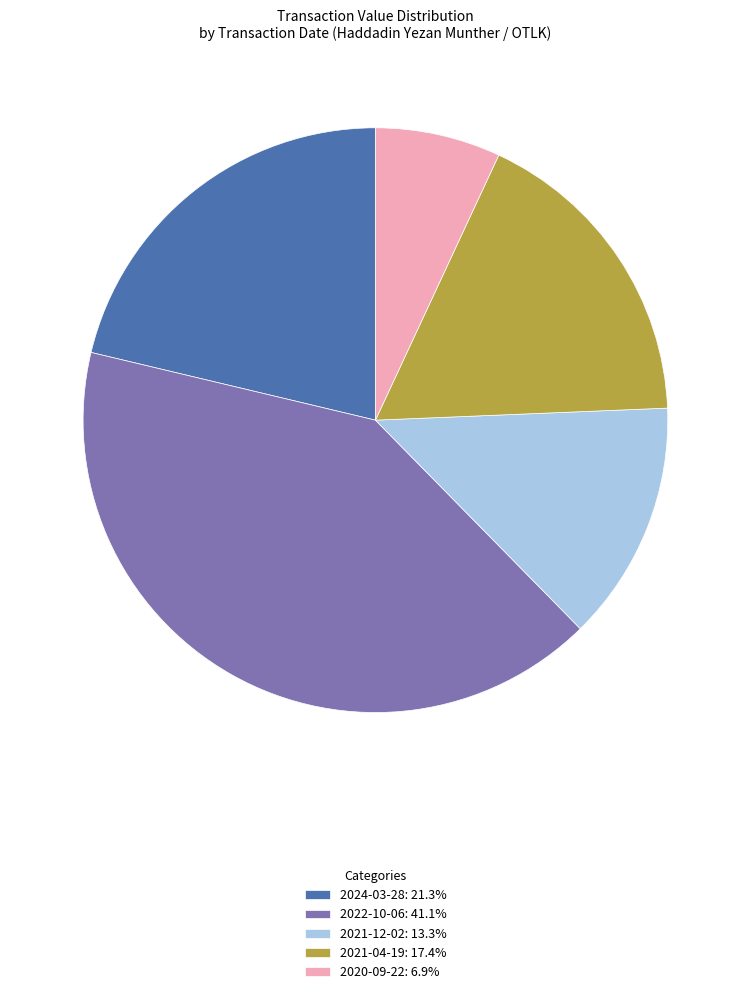

Is the sum of 2024-03-28 and 2021-12-02 greater than half?

No